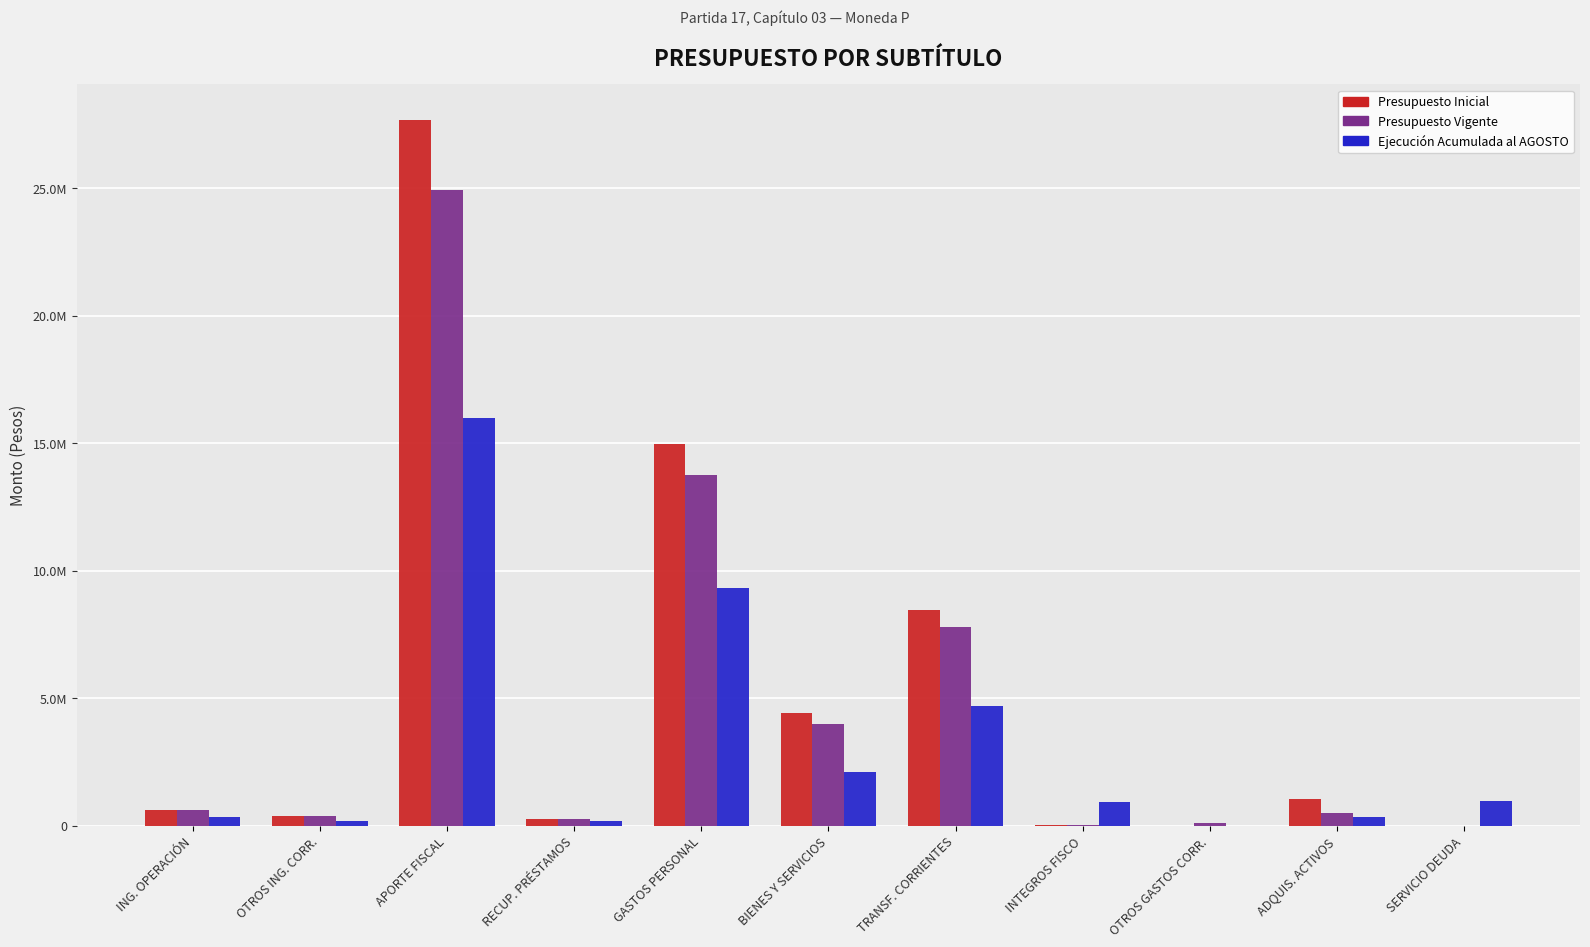

Are the bars horizontal?

No